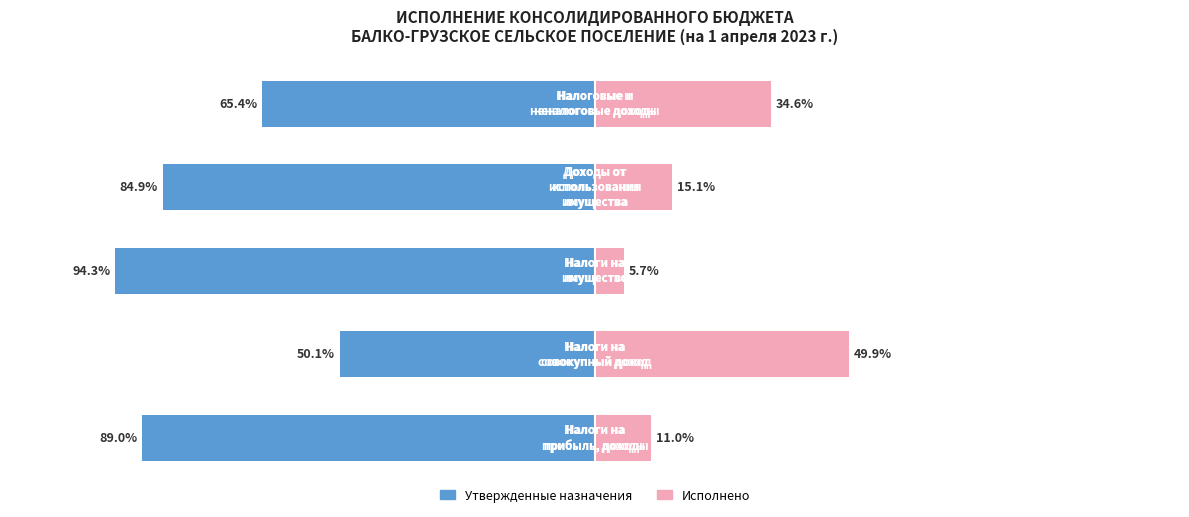

What is the sum of all Исполнено values?

116.2